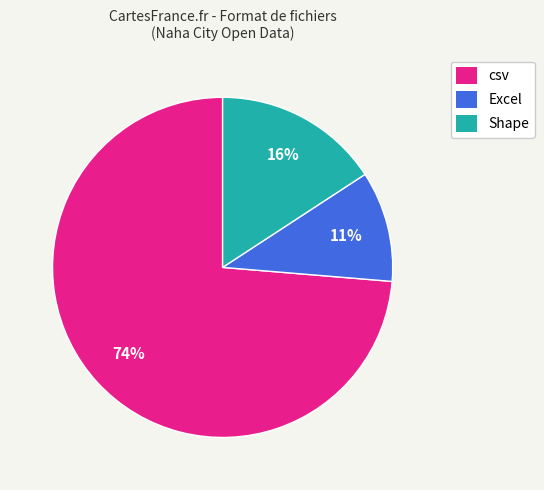

What is the ratio of the value at Excel to the value at Shape?

0.7